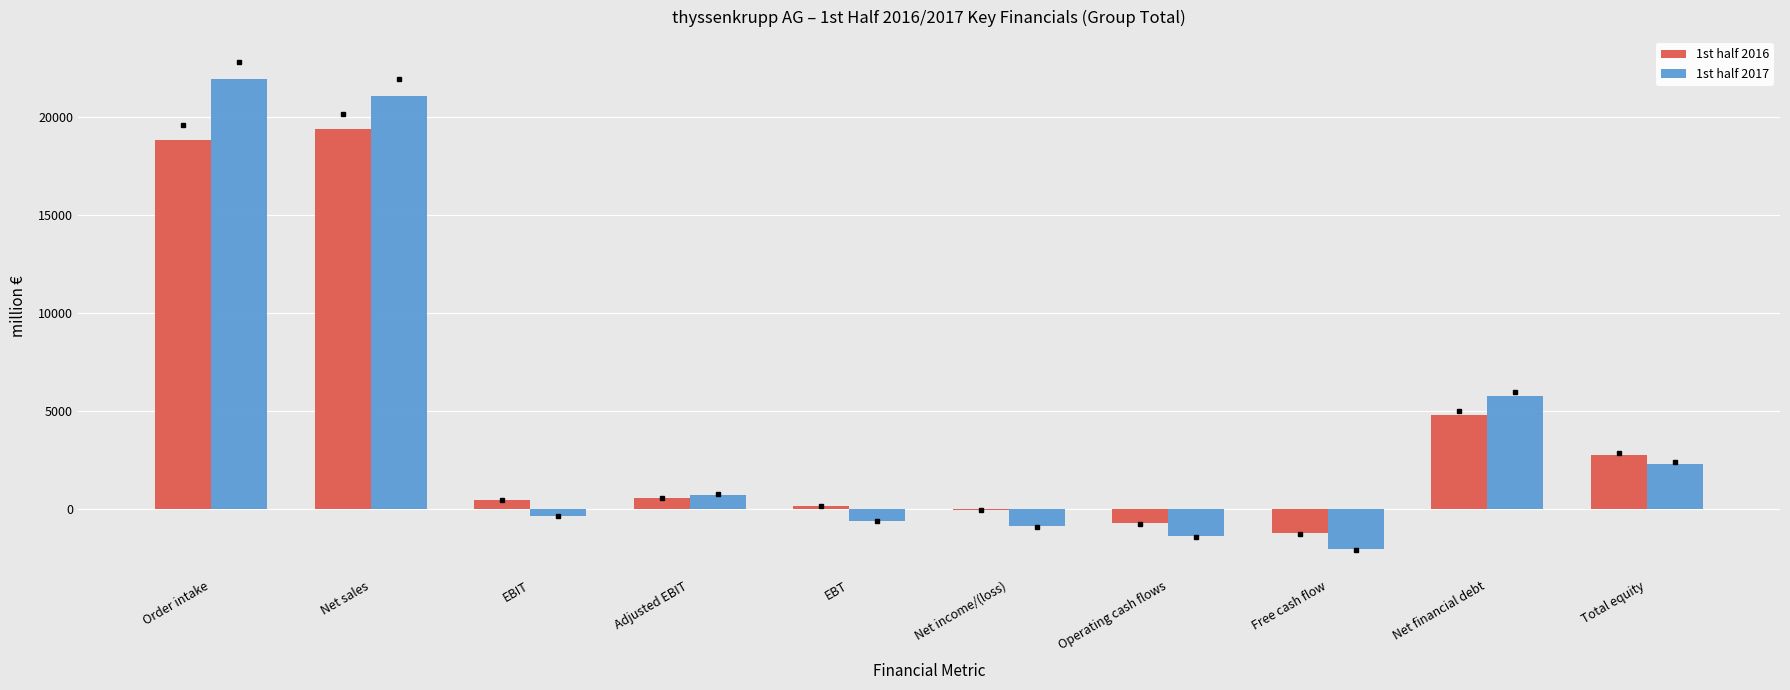

What is the total value across all series at EBIT?

150